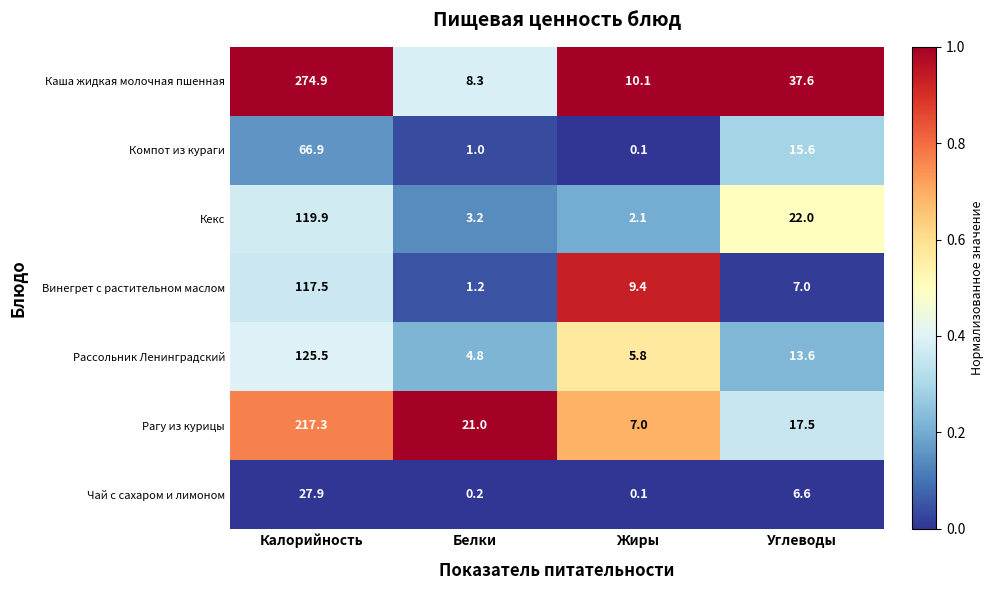

What is the spread (max minus min) of values at Белки?

20.8